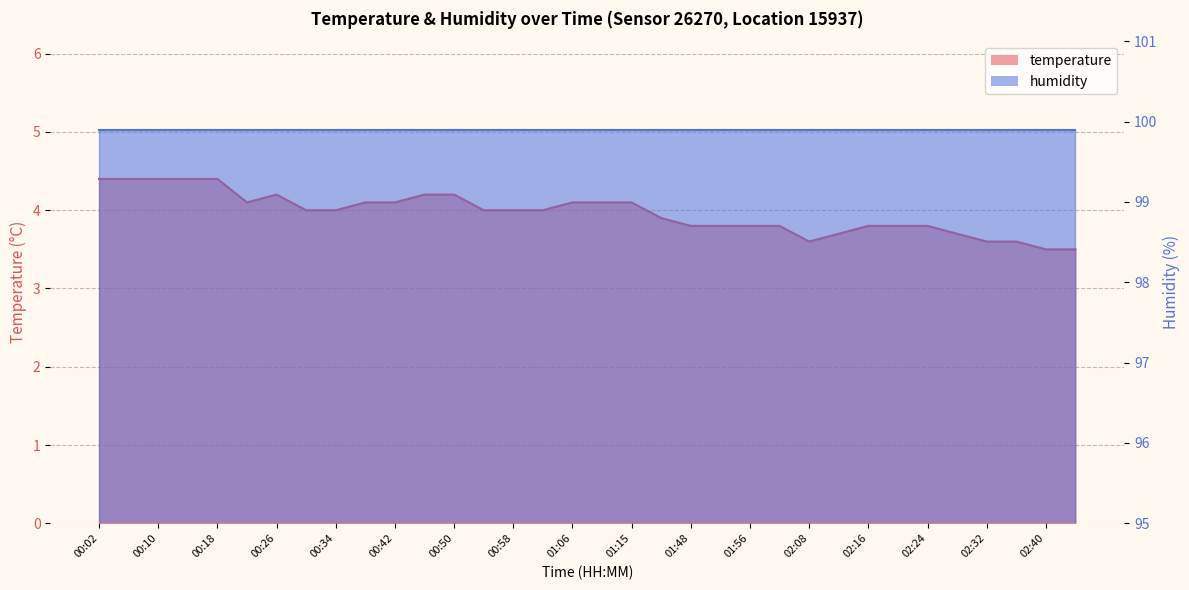

How many values exceed 4?

14